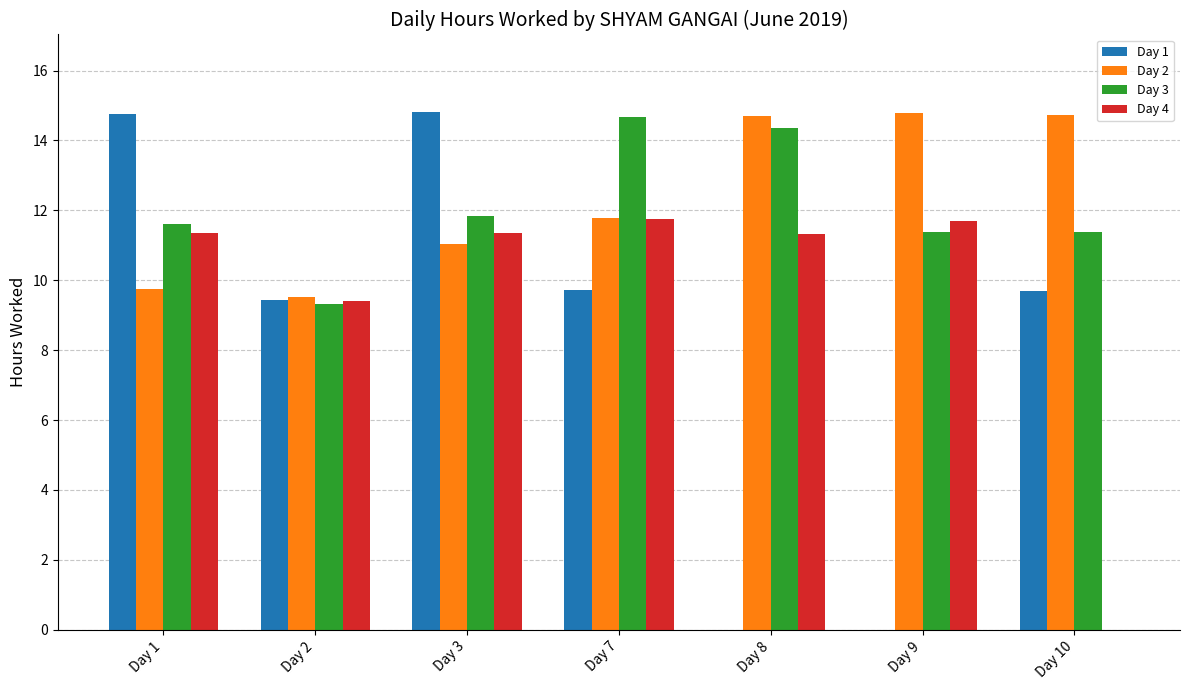

Read the Day 4 value at Day 2.

9.4